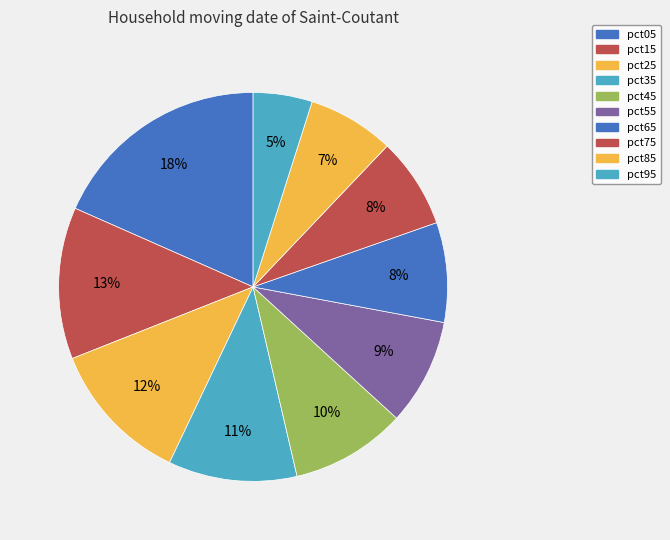

What percentage is NOT represented by pct85?

92.8%